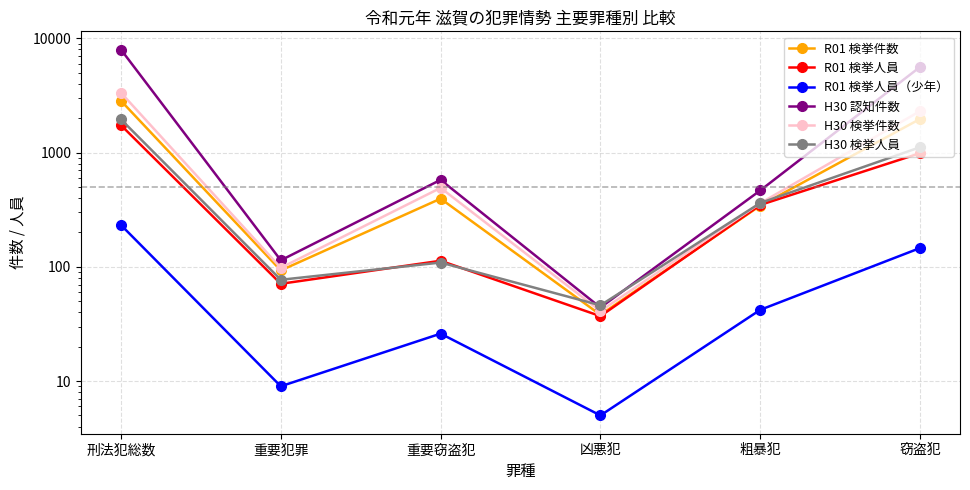

How many data points in H30 検挙件数 are above 491?

2